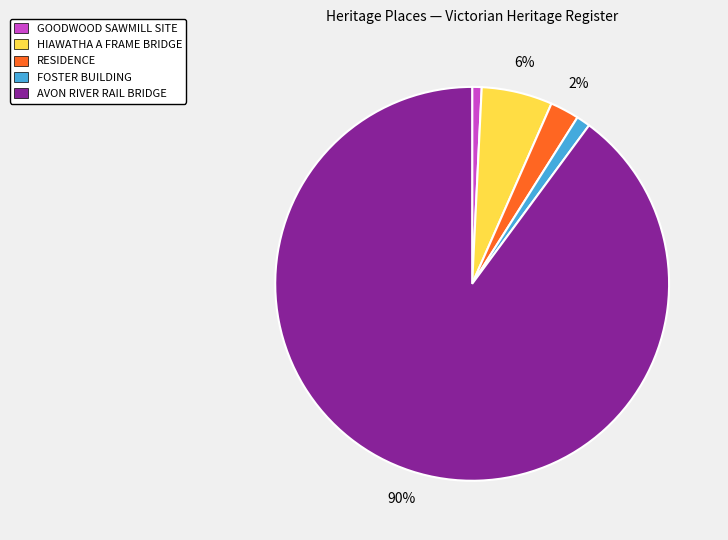

Do FOSTER BUILDING and GOODWOOD SAWMILL SITE together represent more than half of the pie?

No